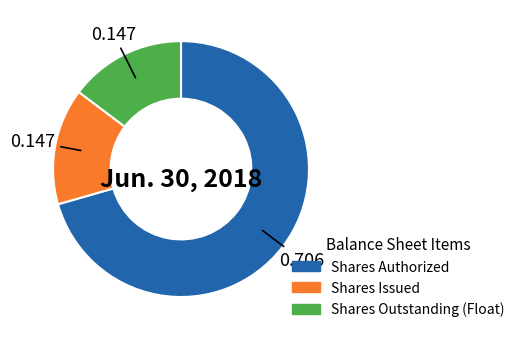

Does any single category account for the majority?

Yes